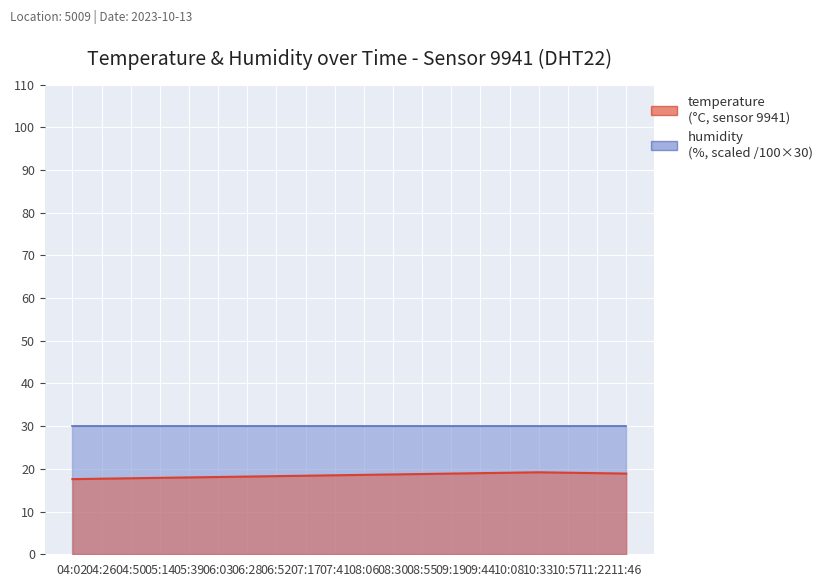

Where is the data nearest to the value 18?

05:39